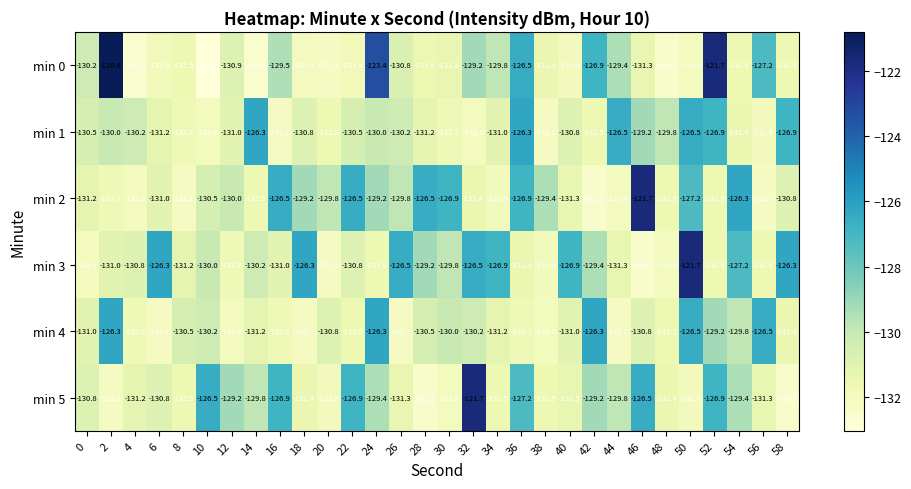

Between 14 and 28, which series saw the biggest shift?

min 2